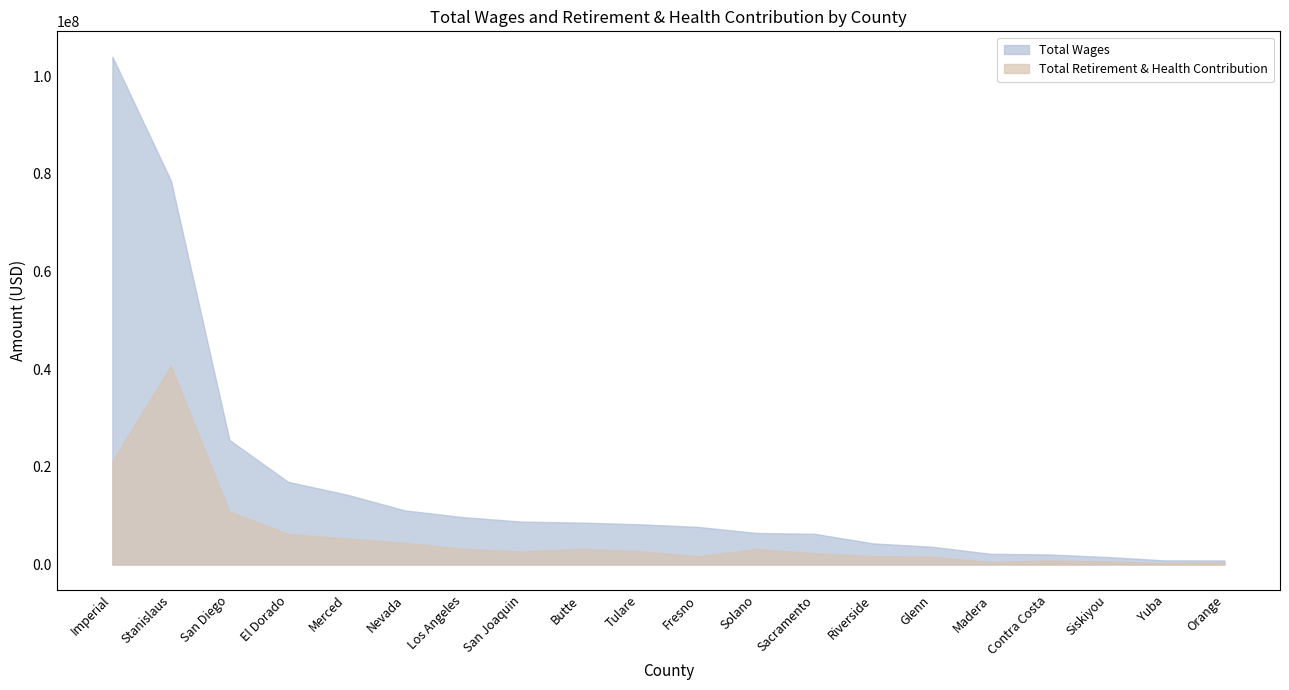

How many lines are shown in the chart?

2